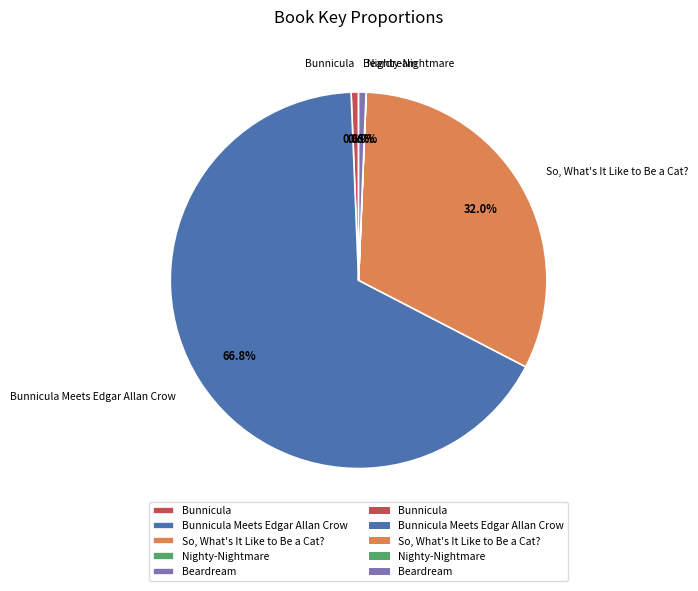

Combined, what portion of the pie is Bunnicula and So, What's It Like to Be a Cat??

32.6%